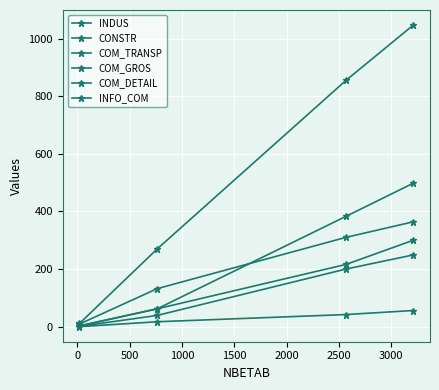

How many data points in COM_DETAIL are less than 310?

2